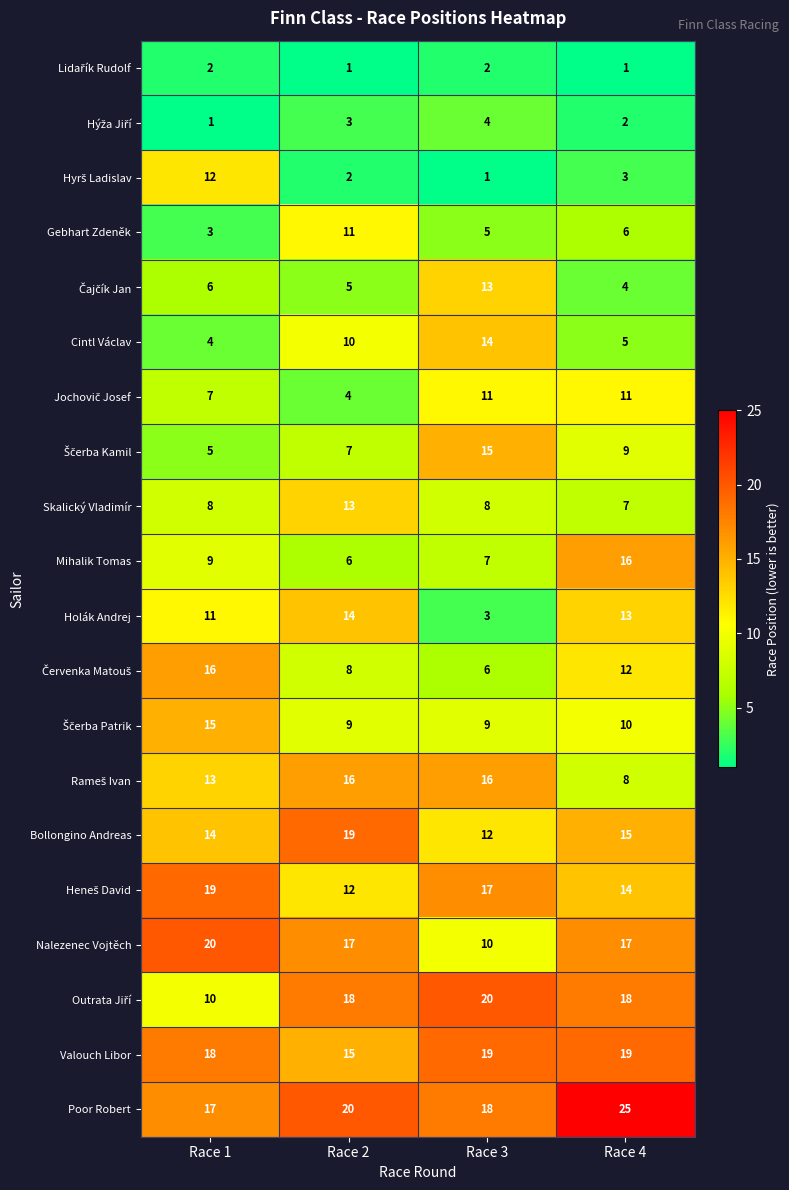

At which label is Holák Andrej closest to 8?

Race 1